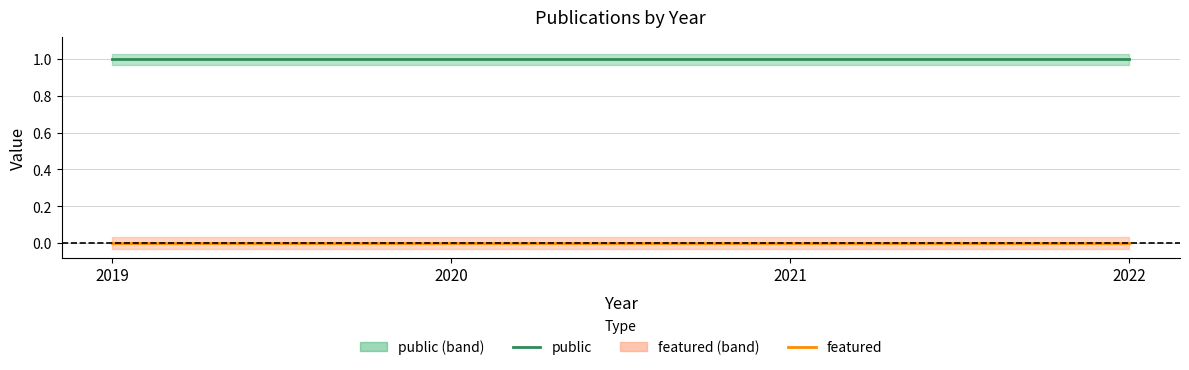

List the series in order of their overall mean, highest first.

public, featured